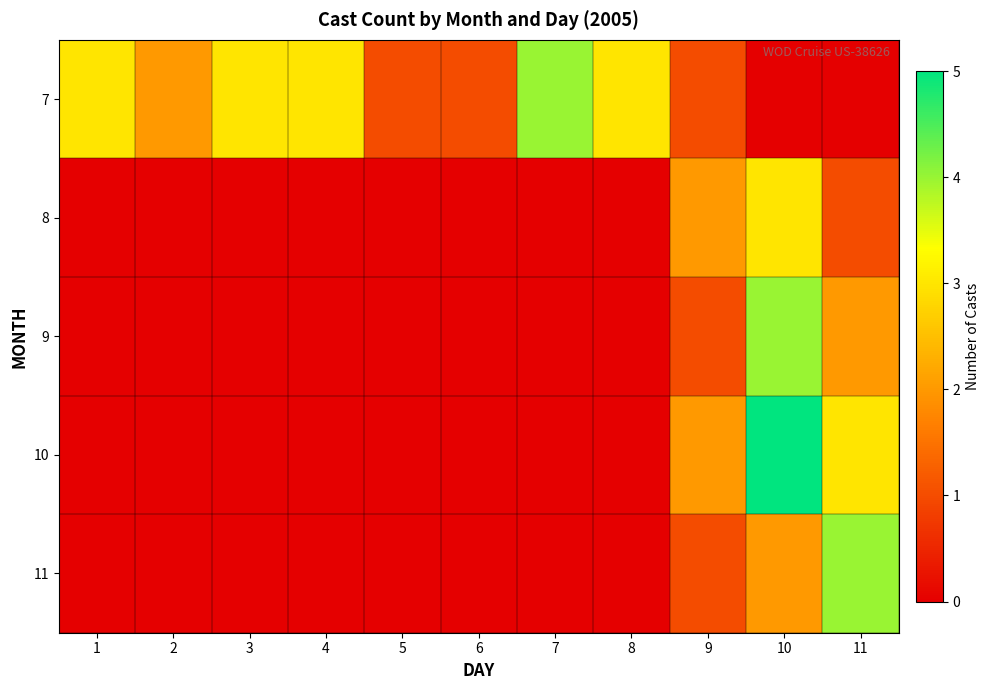

Reading right to left, extract all data points from this chart.

7: 11=0	10=0	9=1	8=3	7=4	6=1	5=1	4=3	3=3	2=2	1=3
8: 11=1	10=3	9=2	8=0	7=0	6=0	5=0	4=0	3=0	2=0	1=0
9: 11=2	10=4	9=1	8=0	7=0	6=0	5=0	4=0	3=0	2=0	1=0
10: 11=3	10=5	9=2	8=0	7=0	6=0	5=0	4=0	3=0	2=0	1=0
11: 11=4	10=2	9=1	8=0	7=0	6=0	5=0	4=0	3=0	2=0	1=0